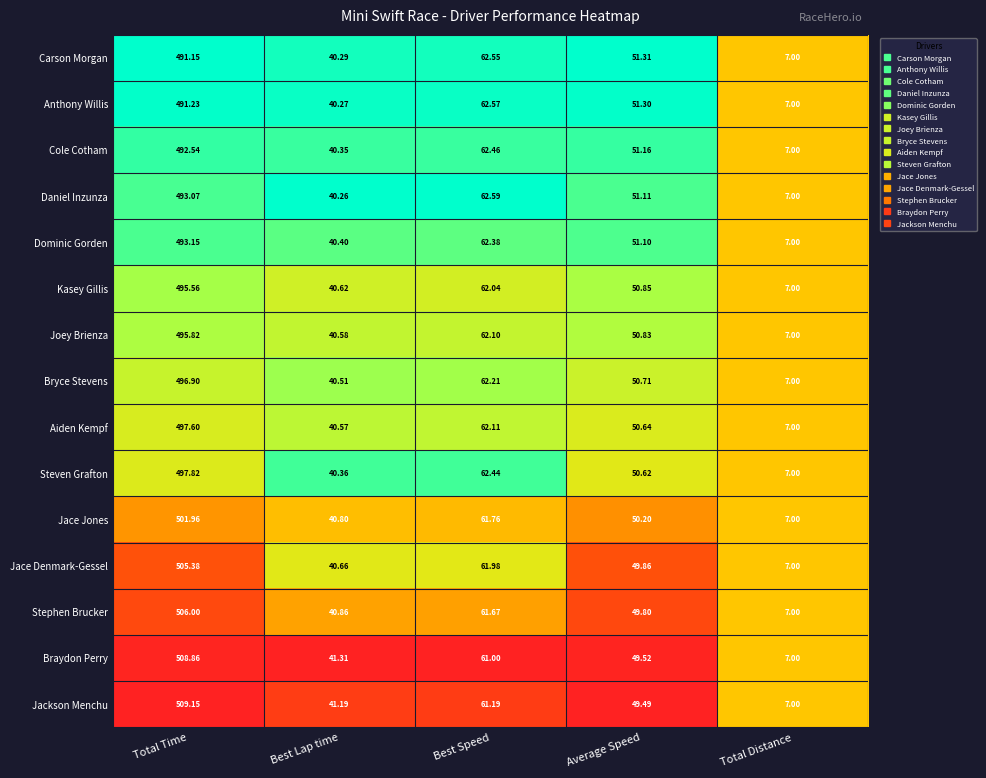

Between Average Speed and Total Distance, which series saw the biggest shift?

Carson Morgan